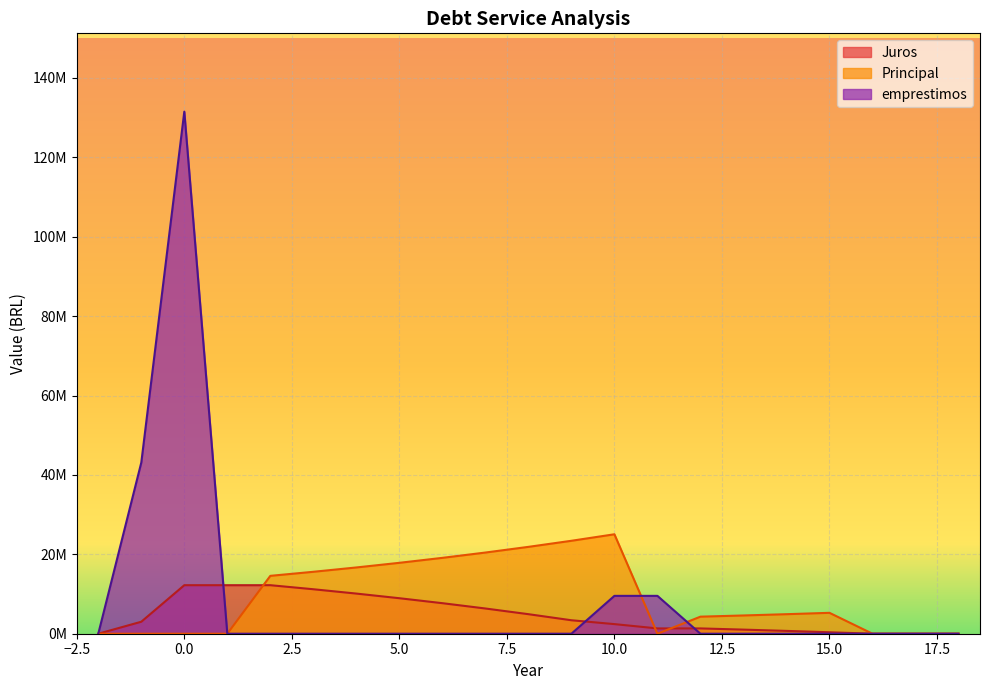

Which series has the widest spread of values?

emprestimos